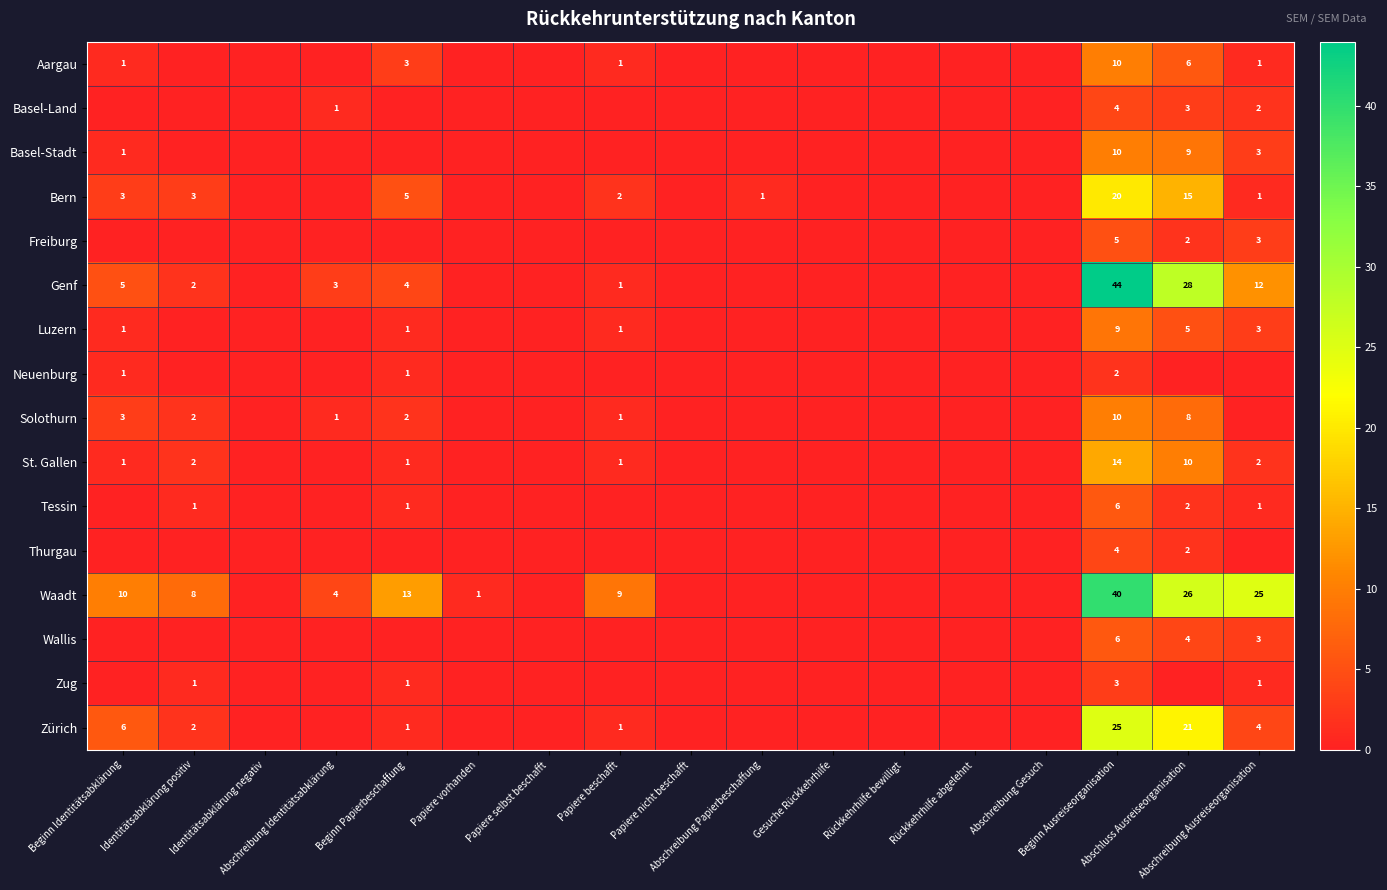

What is the highest value of the St. Gallen series?

14